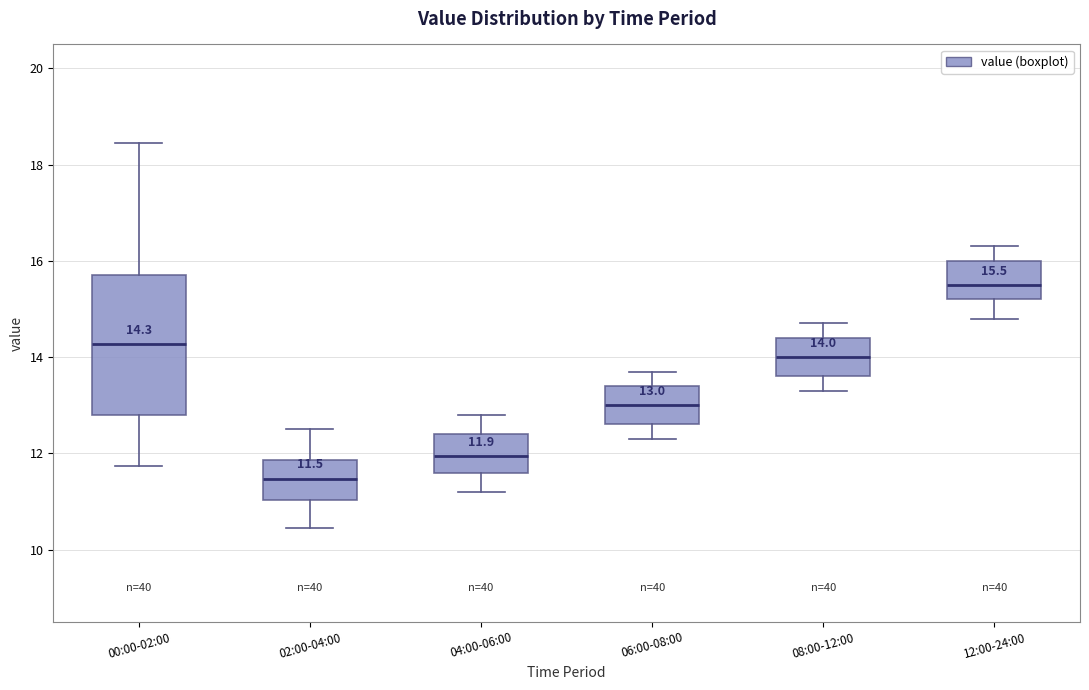

Which box is the tallest, from its lower edge to its upper edge?

00:00-02:00